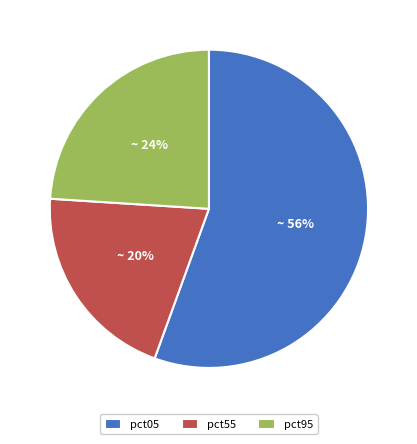

Do pct95 and pct05 together represent more than half of the pie?

Yes